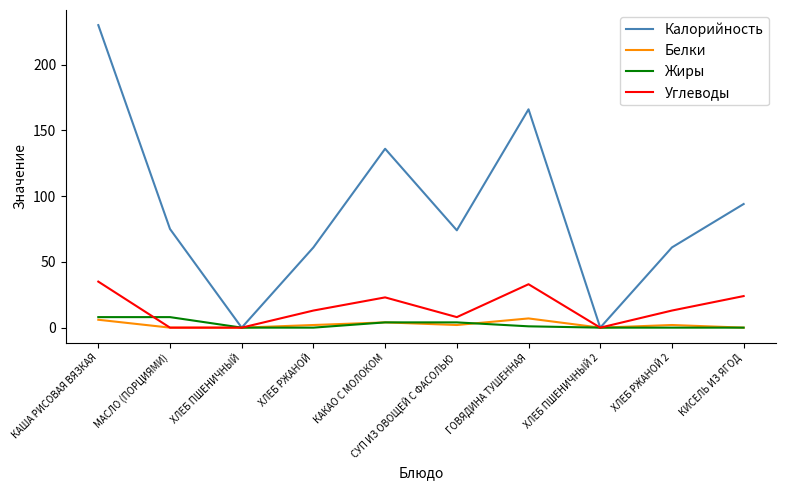

At which category is the sum across all series the highest?

КАША РИСОВАЯ ВЯЗКАЯ